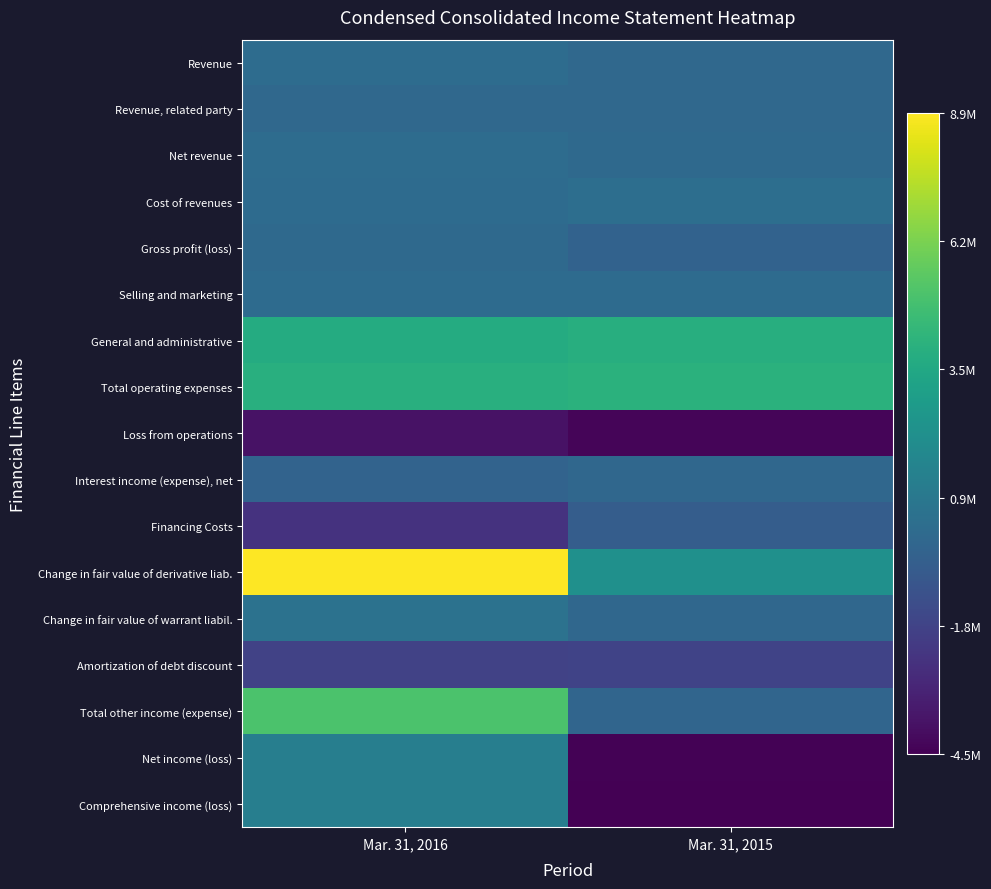

What is the difference between the highest and lowest values at Mar. 31, 2016?

12735481